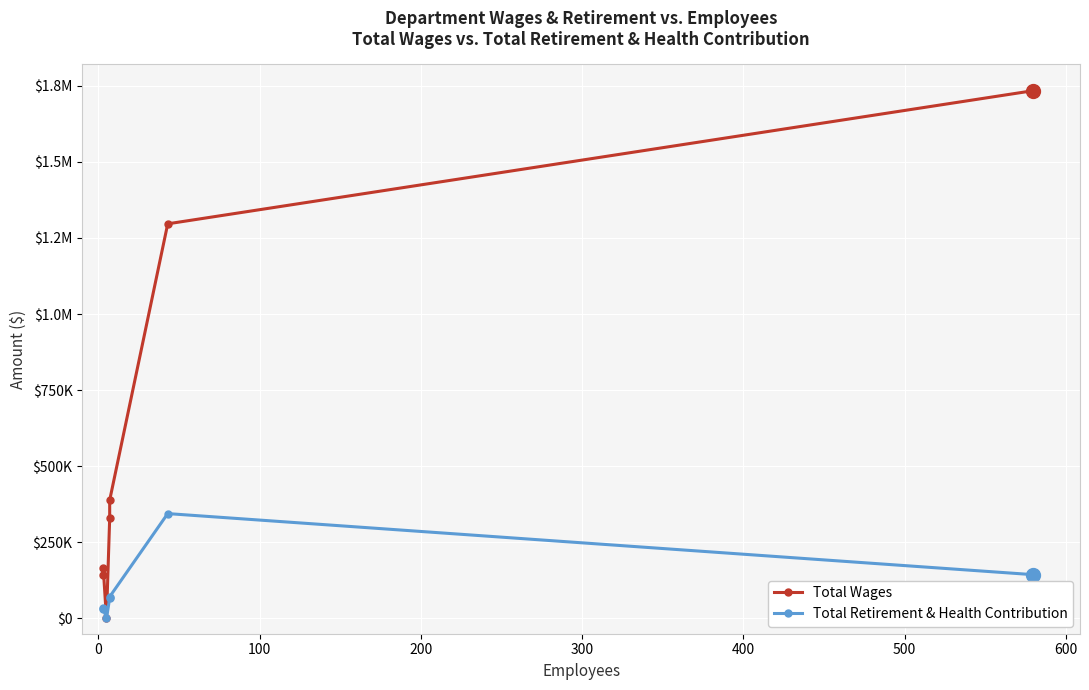

How many interior local peaks does the Total Retirement & Health Contribution series have?

2